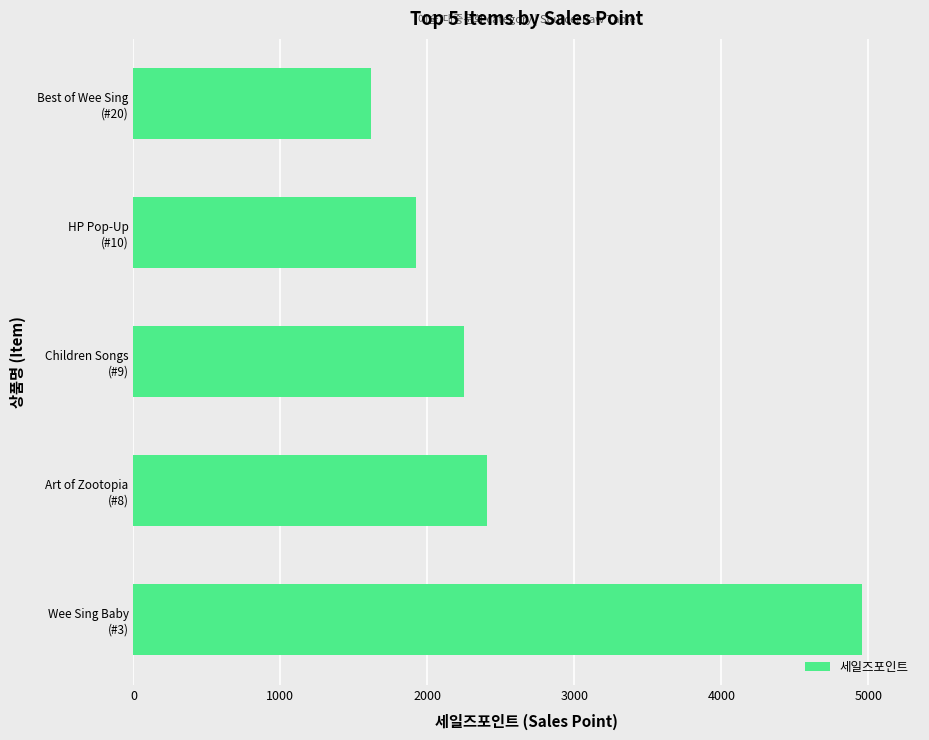

Reading top to bottom, list all the values displayed in this chart.

1616	1924	2246	2403	4956